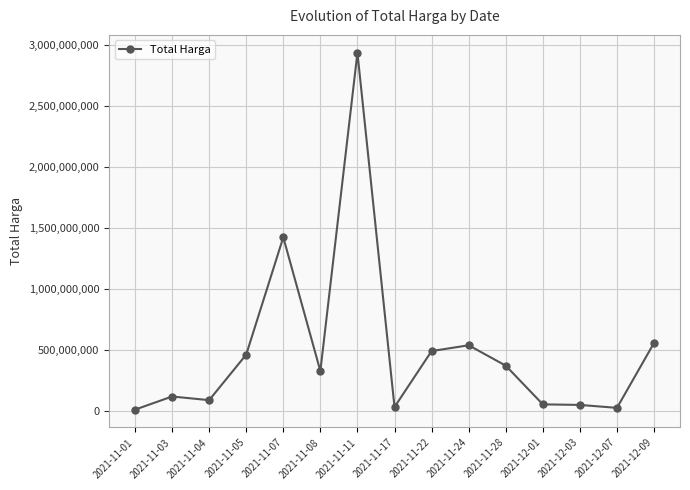

At which label is the value closest to 1475875370?

2021-11-07